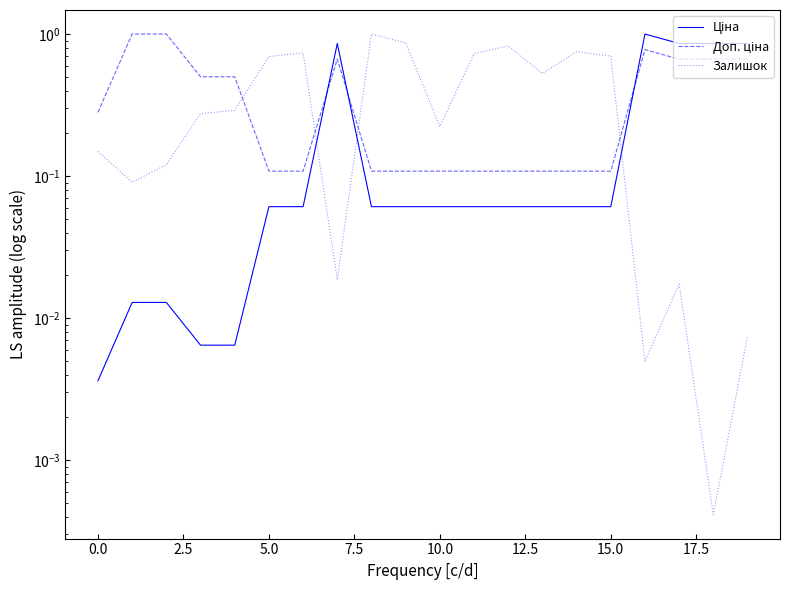

Reading left to right, list all the values displayed in this chart.

Ціна: 0.0	0.0	0.0	0.0	0.0	0.1	0.1	0.9	0.1	0.1	0.1	0.1	0.1	0.1	0.1	0.1	1.0	0.9	0.9	0.9
Доп. ціна: 0.3	1.0	1.0	0.5	0.5	0.1	0.1	0.7	0.1	0.1	0.1	0.1	0.1	0.1	0.1	0.1	0.8	0.7	0.7	0.7
Залишок: 0.1	0.1	0.1	0.3	0.3	0.7	0.7	0.0	1.0	0.9	0.2	0.7	0.8	0.5	0.8	0.7	0.0	0.0	0.0	0.0